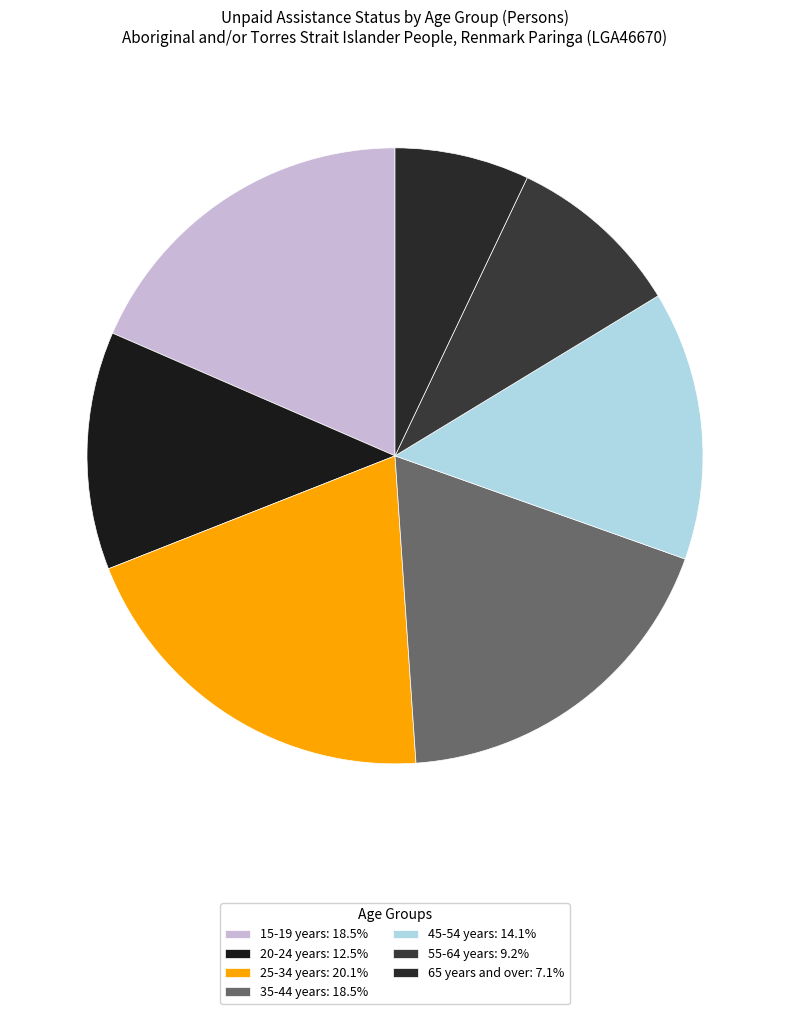

What is the smallest slice in the pie chart?

65 years and over